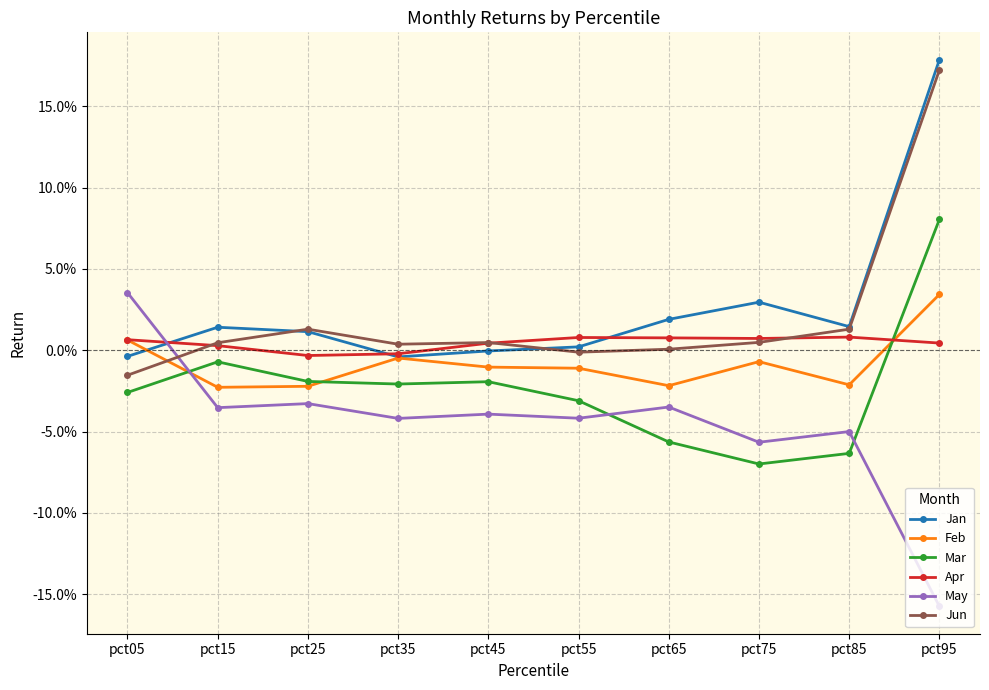

Reading left to right, list all the values displayed in this chart.

Jan: pct05=-0.0	pct15=0.0	pct25=0.0	pct35=-0.0	pct45=-0.0	pct55=0.0	pct65=0.0	pct75=0.0	pct85=0.0	pct95=0.2
Feb: pct05=0.0	pct15=-0.0	pct25=-0.0	pct35=-0.0	pct45=-0.0	pct55=-0.0	pct65=-0.0	pct75=-0.0	pct85=-0.0	pct95=0.0
Mar: pct05=-0.0	pct15=-0.0	pct25=-0.0	pct35=-0.0	pct45=-0.0	pct55=-0.0	pct65=-0.1	pct75=-0.1	pct85=-0.1	pct95=0.1
Apr: pct05=0.0	pct15=0.0	pct25=-0.0	pct35=-0.0	pct45=0.0	pct55=0.0	pct65=0.0	pct75=0.0	pct85=0.0	pct95=0.0
May: pct05=0.0	pct15=-0.0	pct25=-0.0	pct35=-0.0	pct45=-0.0	pct55=-0.0	pct65=-0.0	pct75=-0.1	pct85=-0.0	pct95=-0.2
Jun: pct05=-0.0	pct15=0.0	pct25=0.0	pct35=0.0	pct45=0.0	pct55=-0.0	pct65=0.0	pct75=0.0	pct85=0.0	pct95=0.2